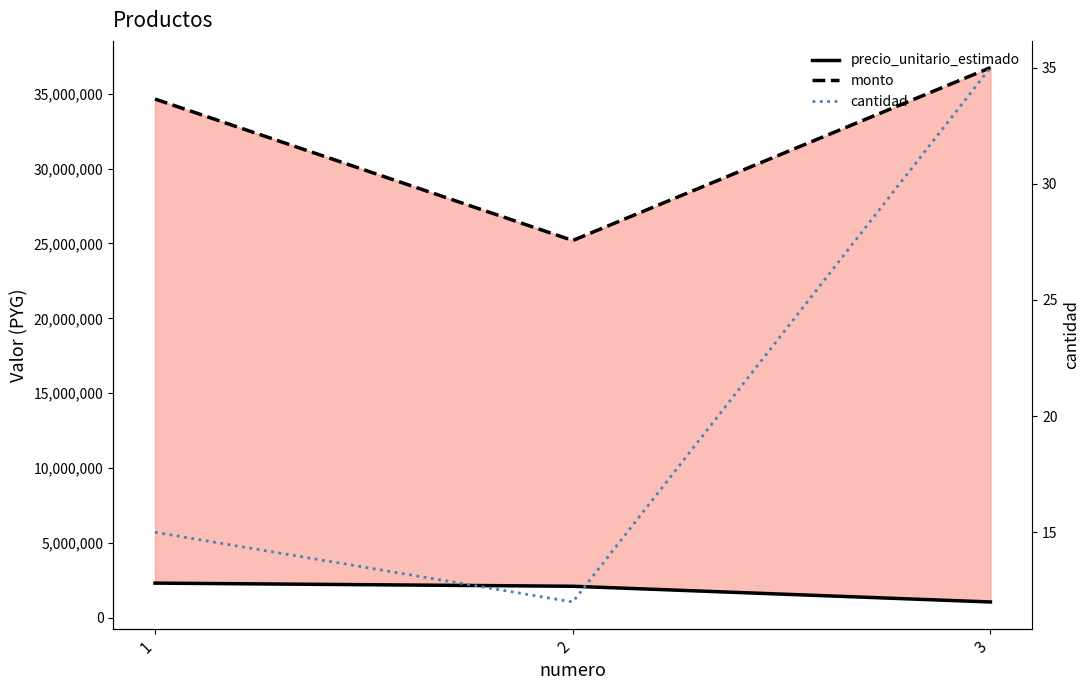

List the labels in order of monto value, smallest first.

2, 1, 3